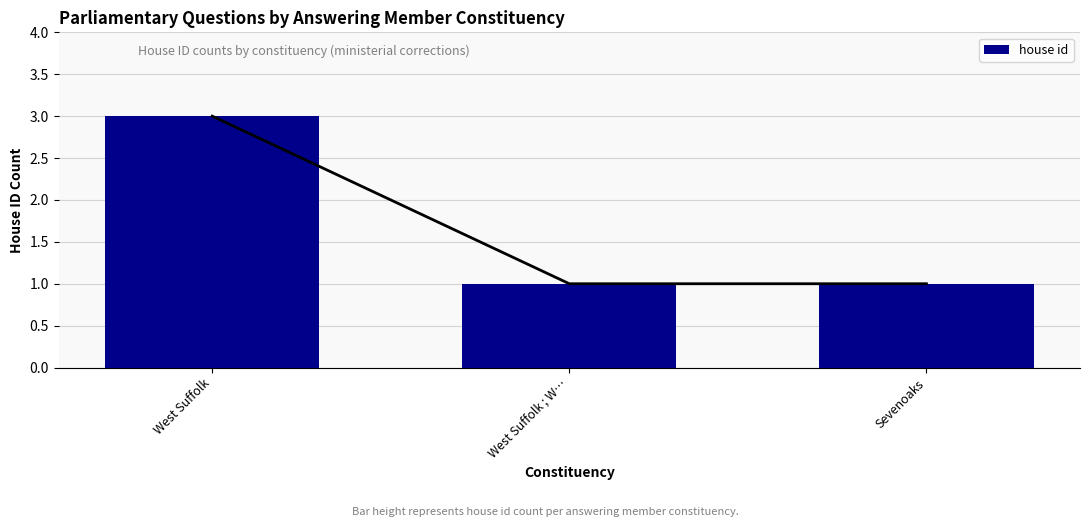

Does the chart contain stacked bars?

No